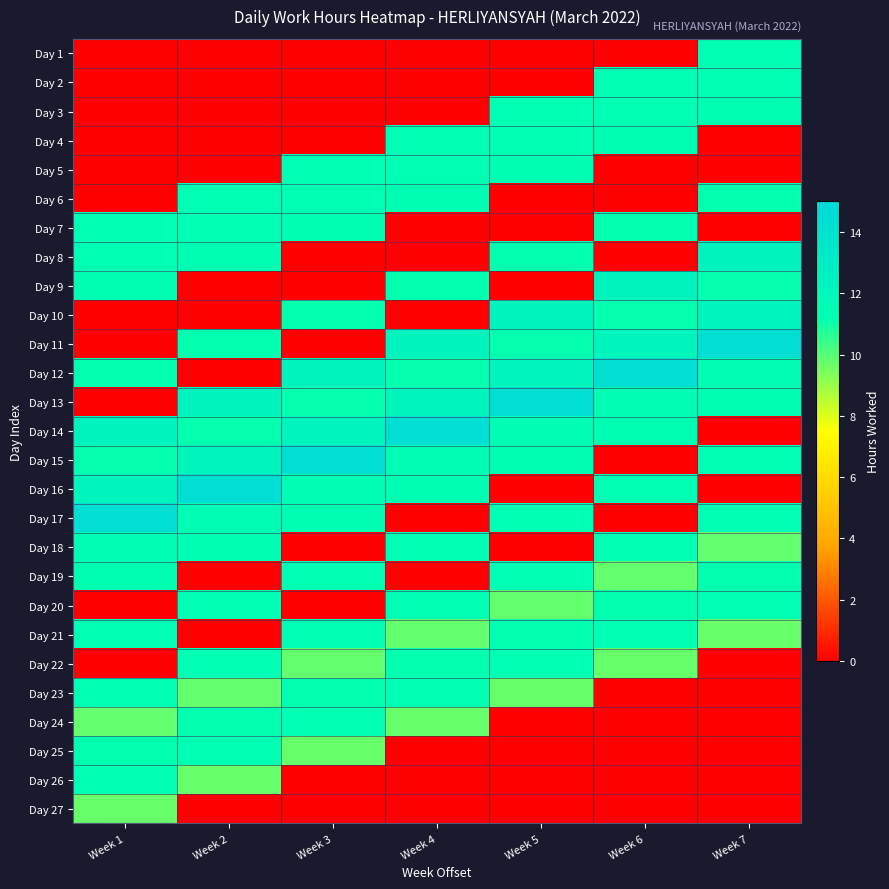

List the series in order of their peak value, highest first.

Day 11, Day 12, Day 13, Day 14, Day 15, Day 16, Day 17, Day 8, Day 9, Day 10, Day 18, Day 19, Day 20, Day 21, Day 1, Day 2, Day 3, Day 4, Day 5, Day 6, Day 7, Day 22, Day 23, Day 24, Day 25, Day 26, Day 27